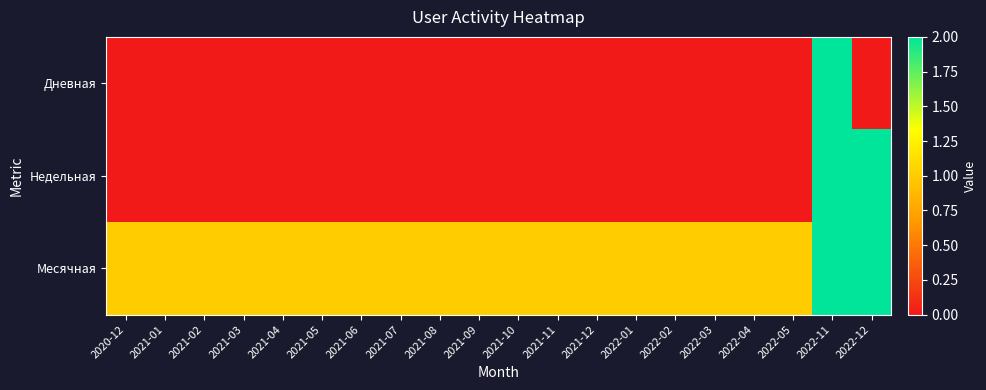

Rank the series by their maximum value, from highest to lowest.

Дневная, Недельная, Месячная